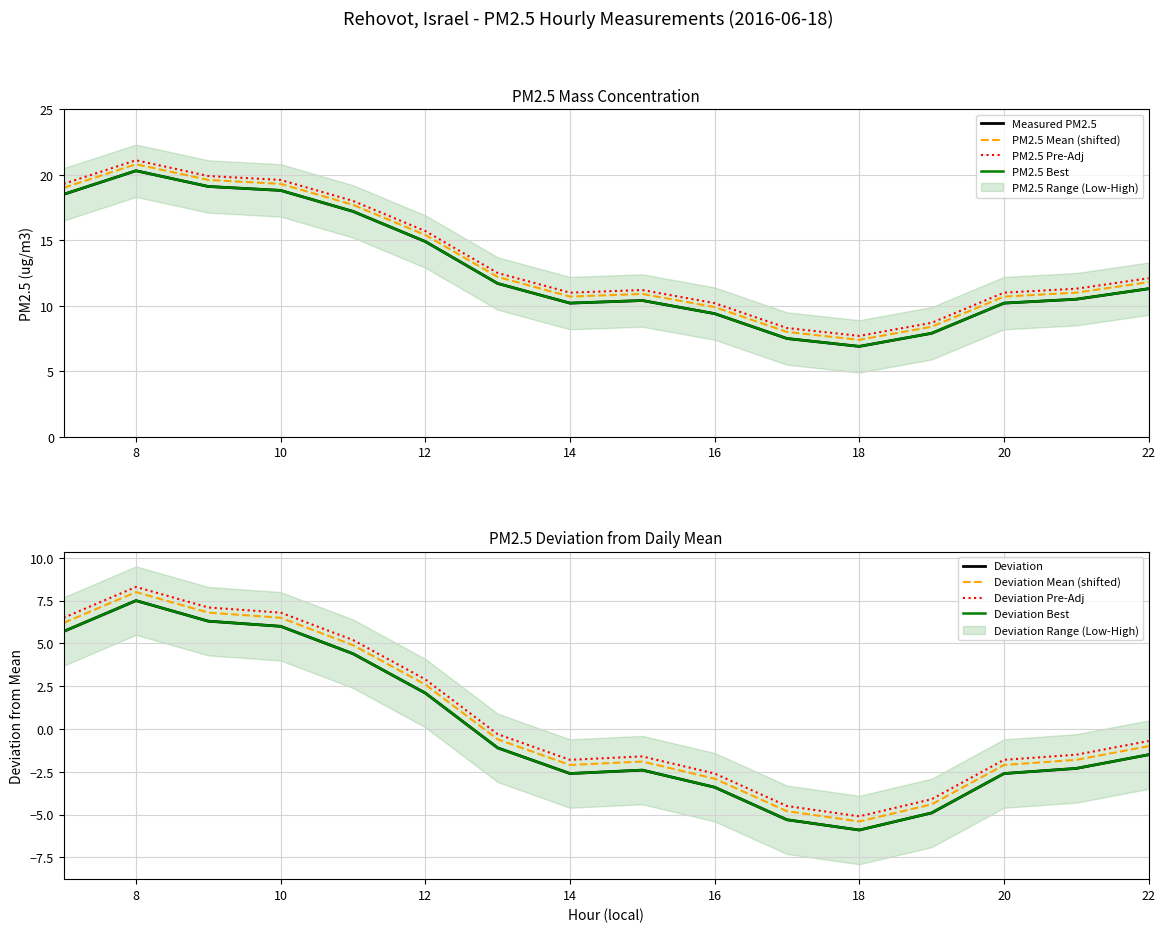

How many data points does each series have?

16